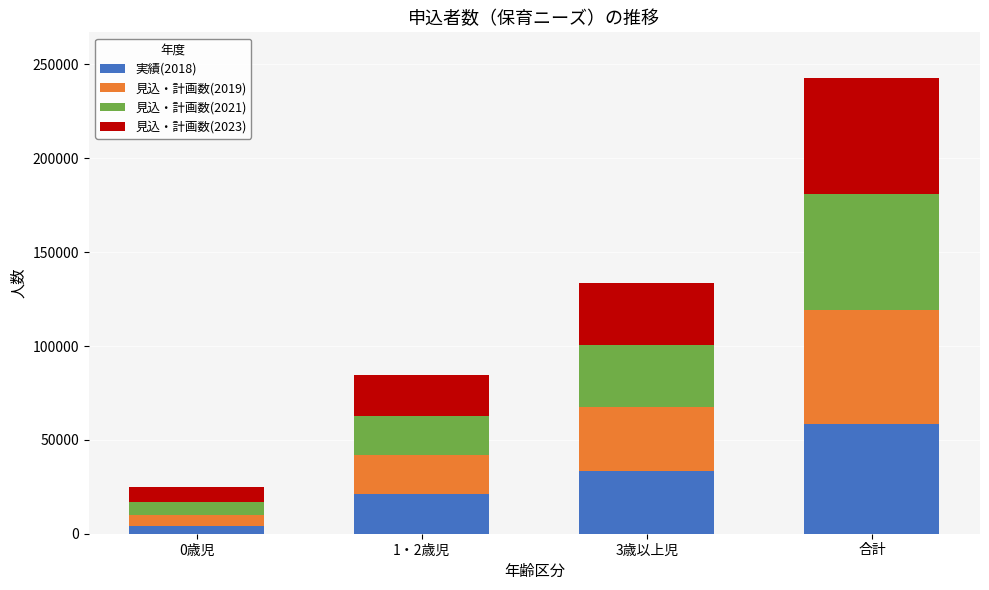

What is the total value across all series at 3歳以上児?

133421.3